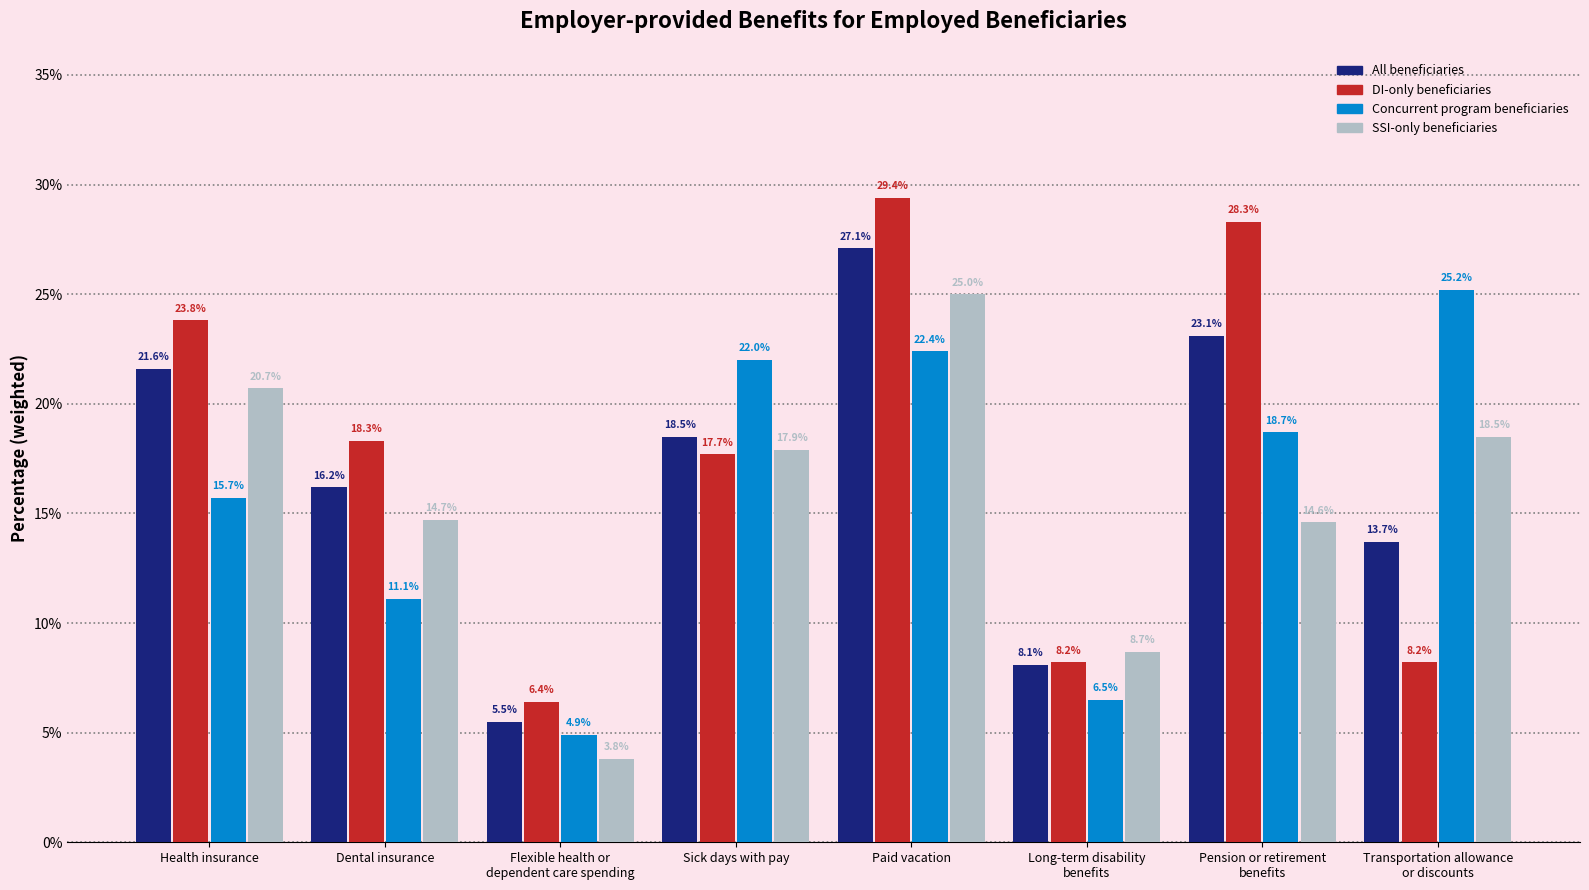

What is the average value of the All beneficiaries series?

16.7